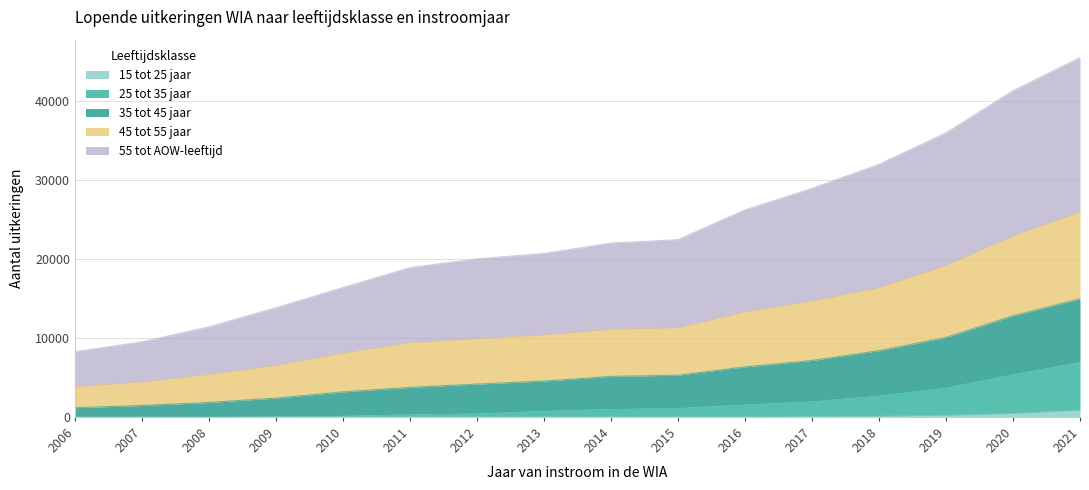

Where does the 25 tot 35 jaar series first go above 1050?

2015